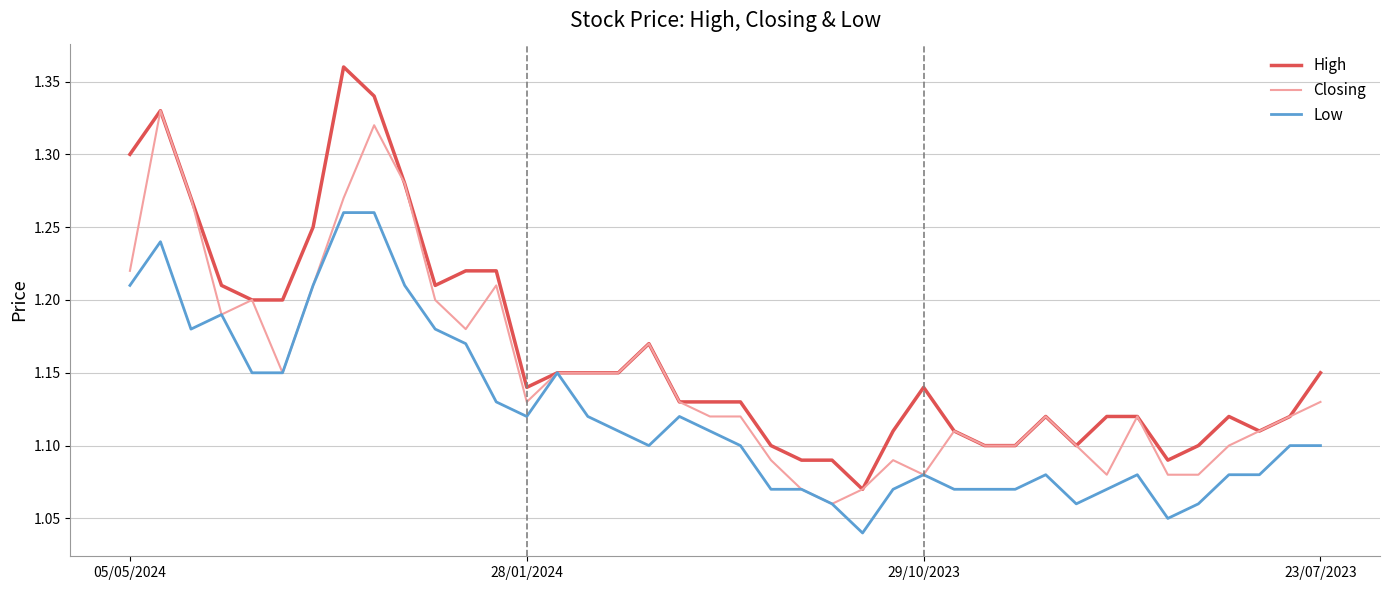

Which series has the largest total across all categories?

High